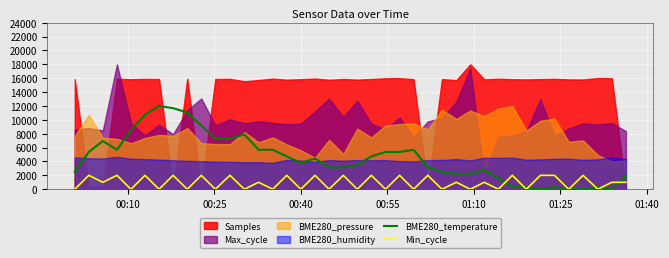

True or false: BME280_temperature and Min_cycle cross at least once.

True